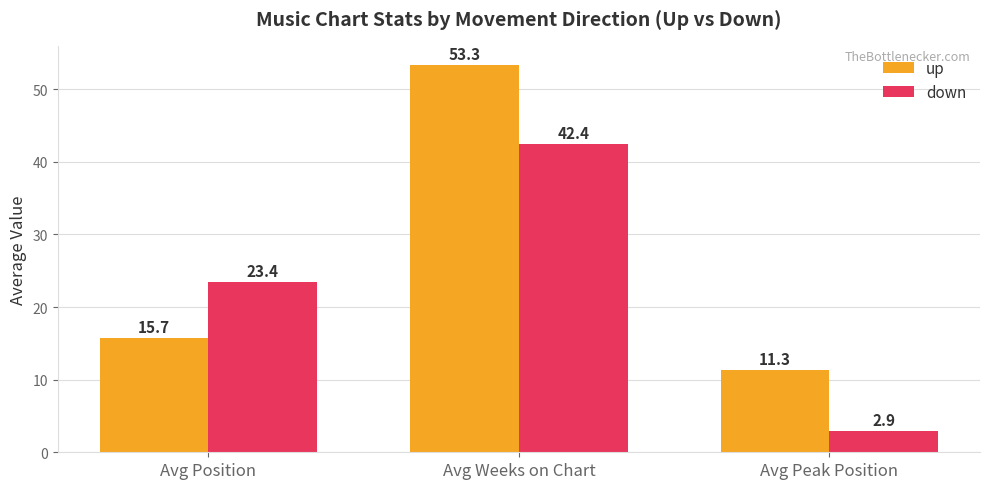

Rank the series at Avg Weeks on Chart from lowest to highest value.

down, up